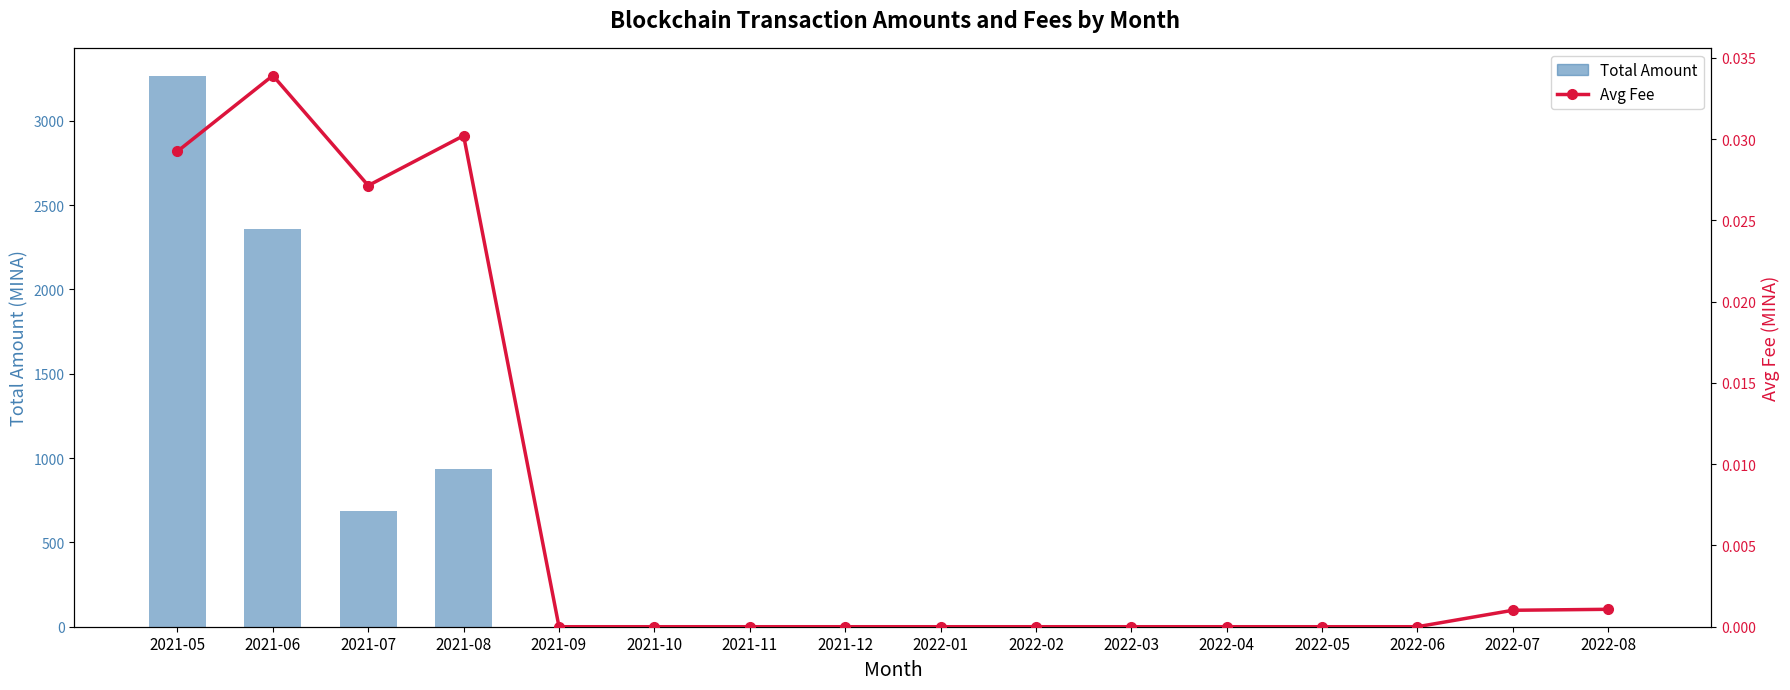

Is the value of Avg Fee at 2022-02 greater than the value of Total Amount at 2022-04?

No